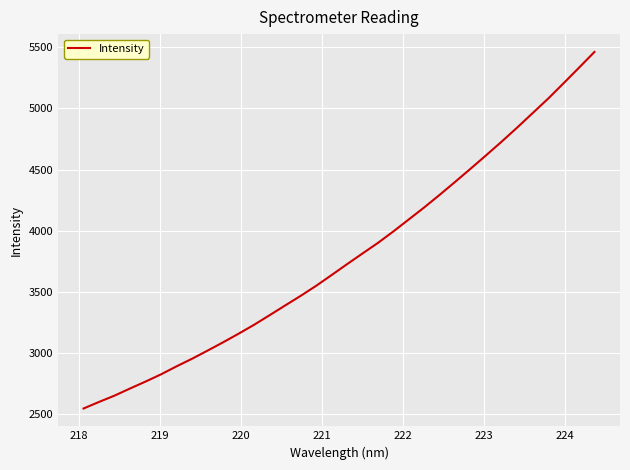

What is the minimum value shown in the chart?

2548.3